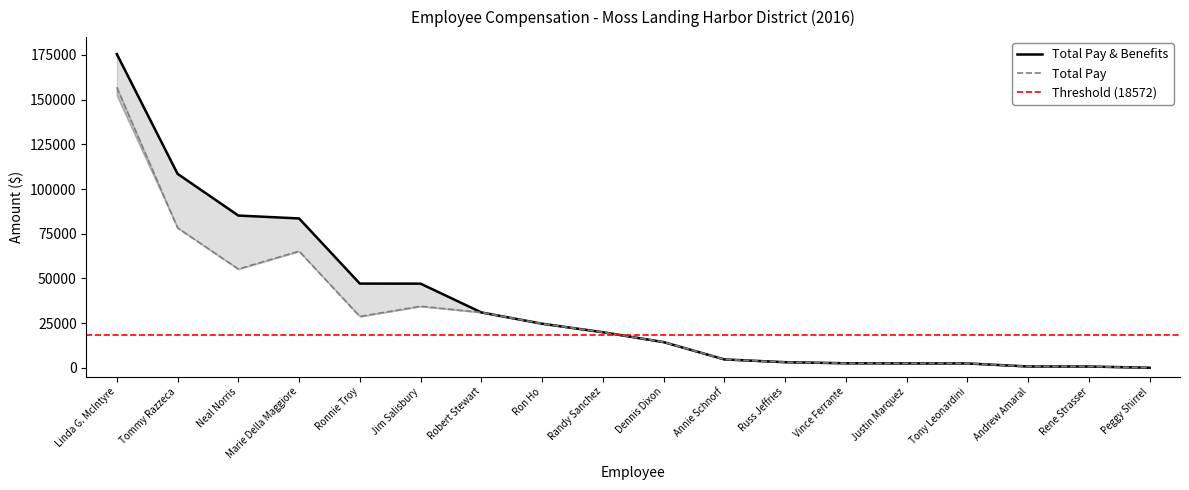

The Total Pay series shows 15517 at Neal Norris. True or false?

False